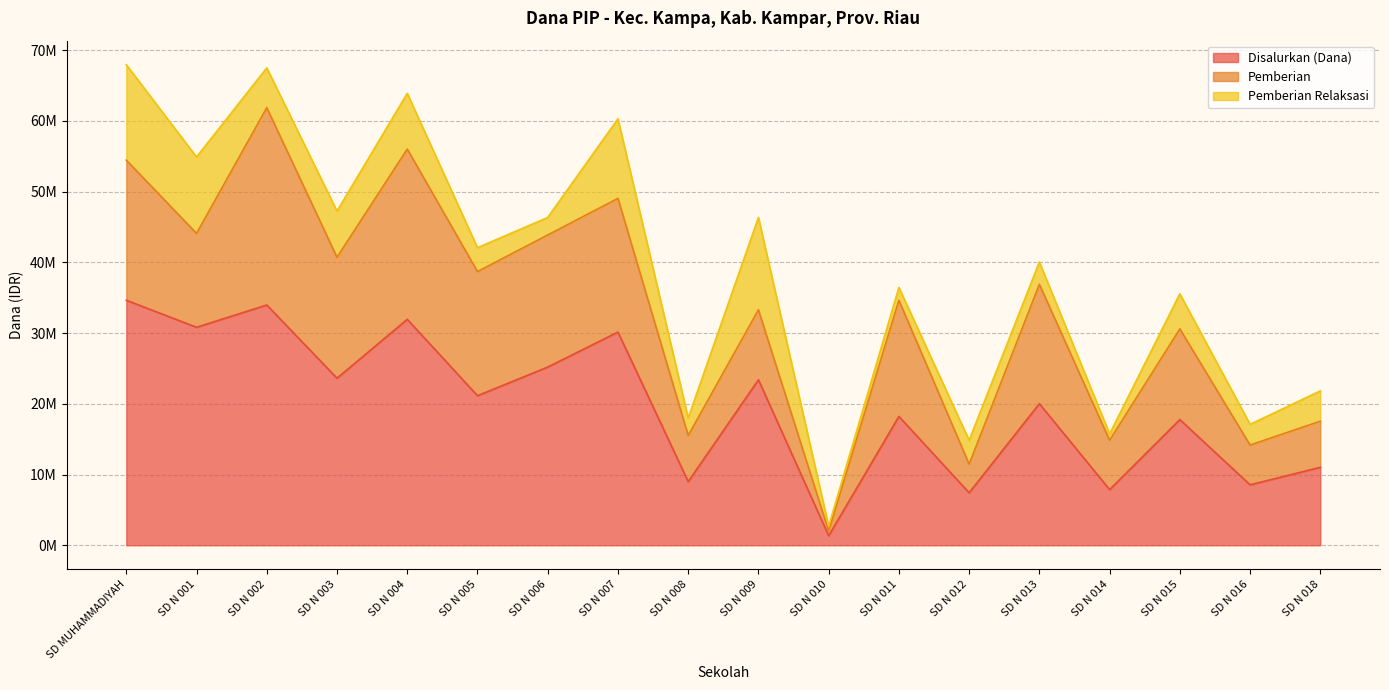

What is the total value across all series at SD N 006?

46350118